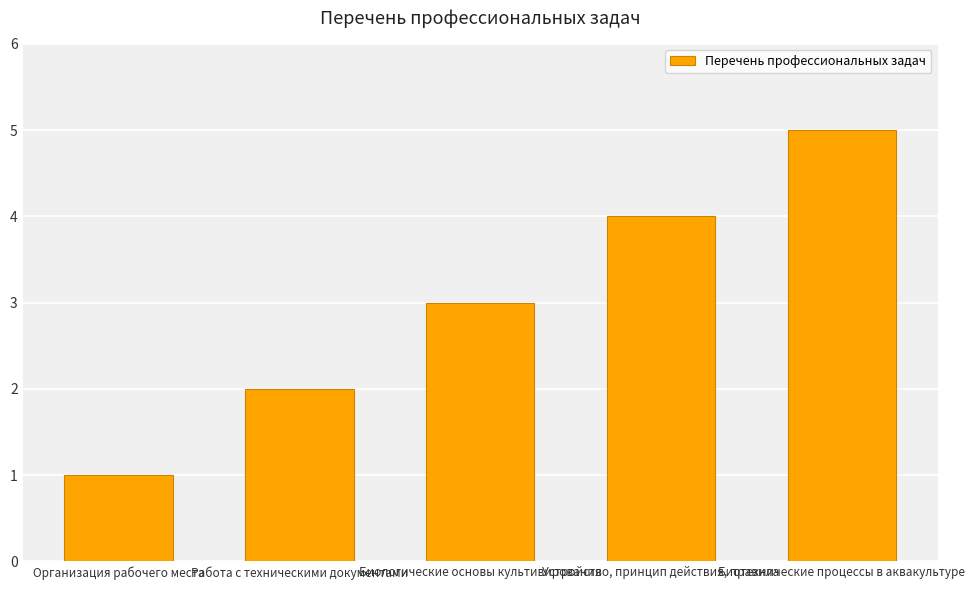

At which category does the chart reach its peak across all series?

Биотехнические процессы в аквакультуре